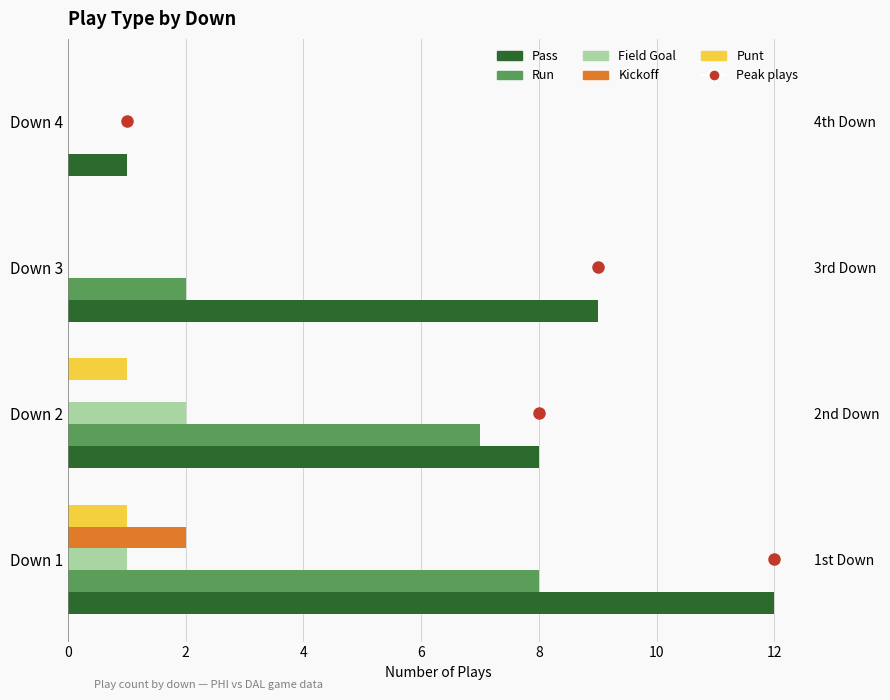

How many bars are there in each group?

5